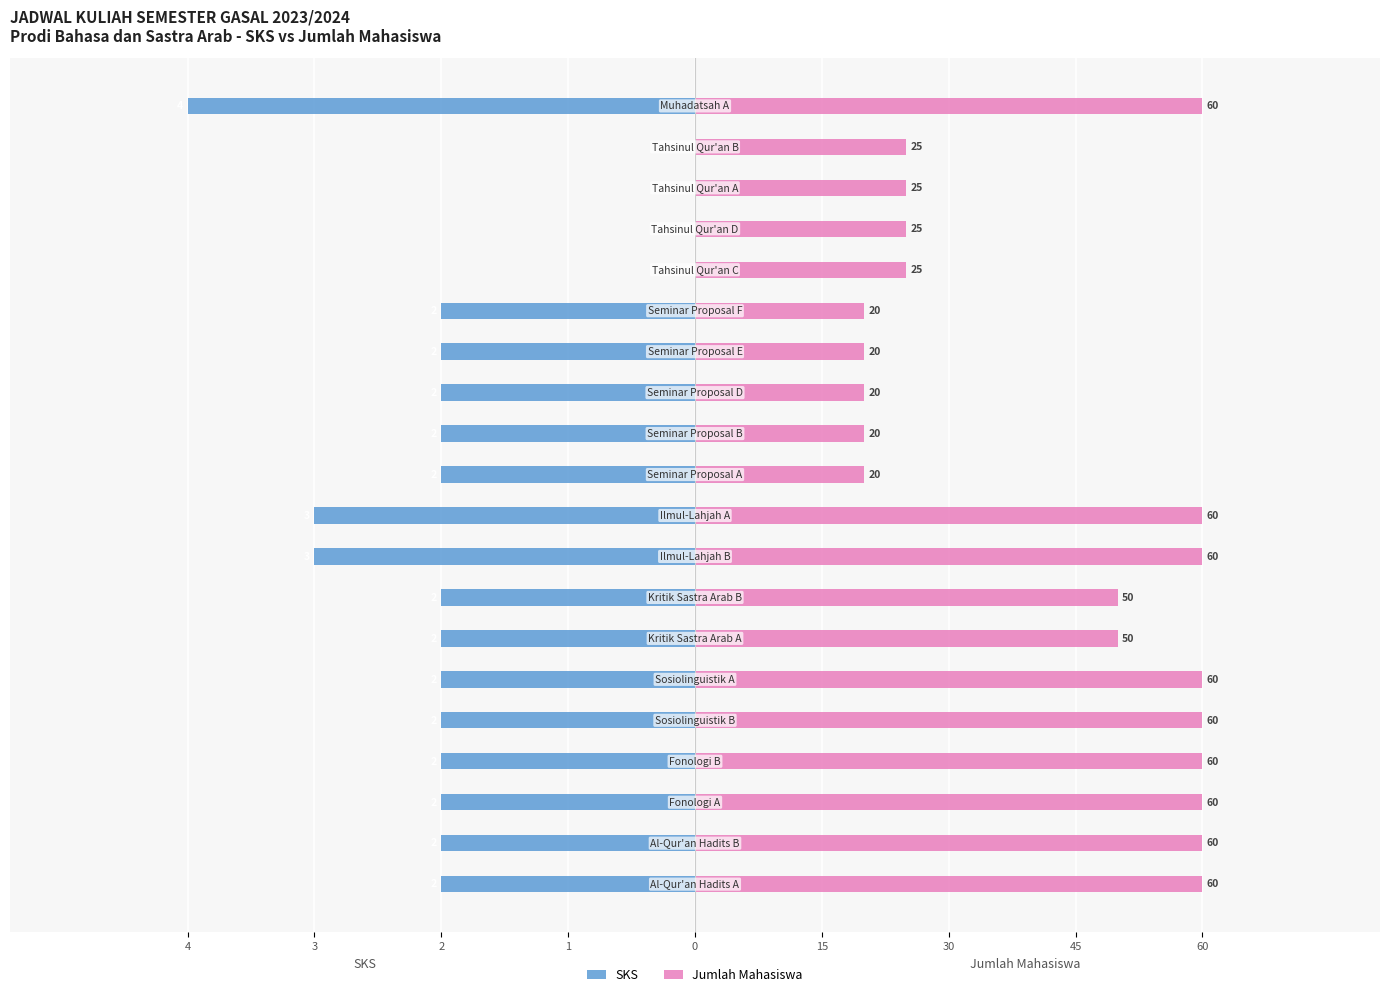

What is the total value across all series at 60?

15